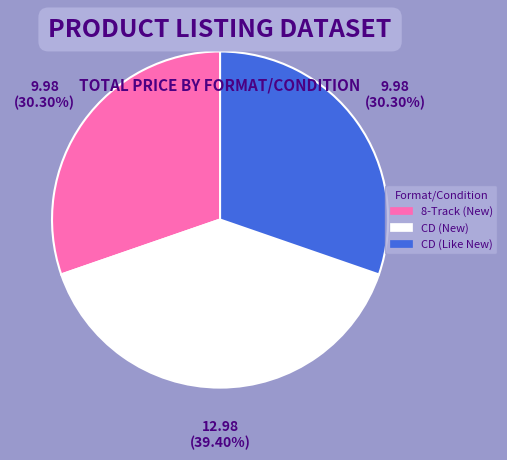

Which category has the biggest portion of the pie?

CD (New)